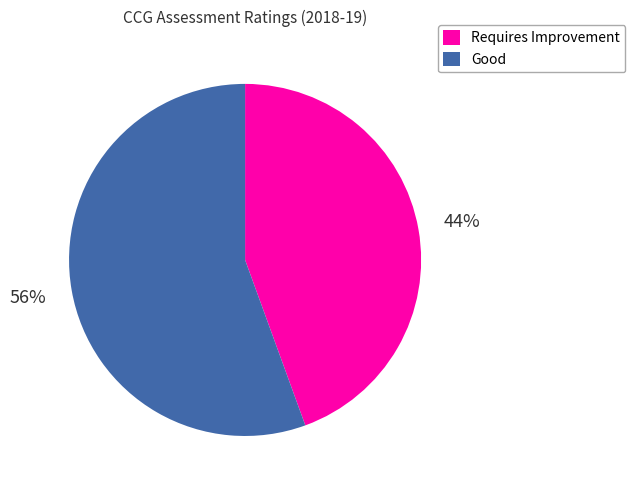

Is Requires Improvement the majority of the pie?

No